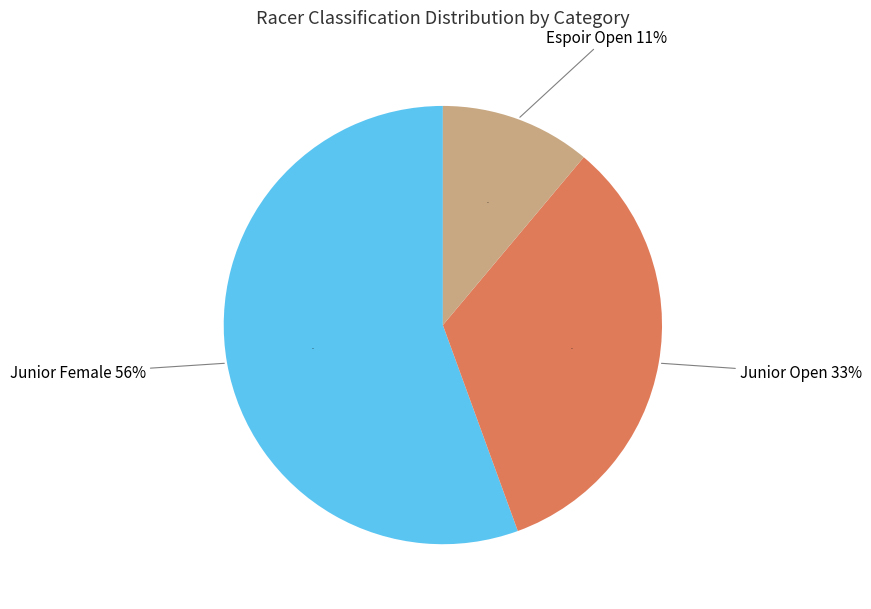

Which has a higher value, Junior-Female or Junior-Open?

Junior-Female